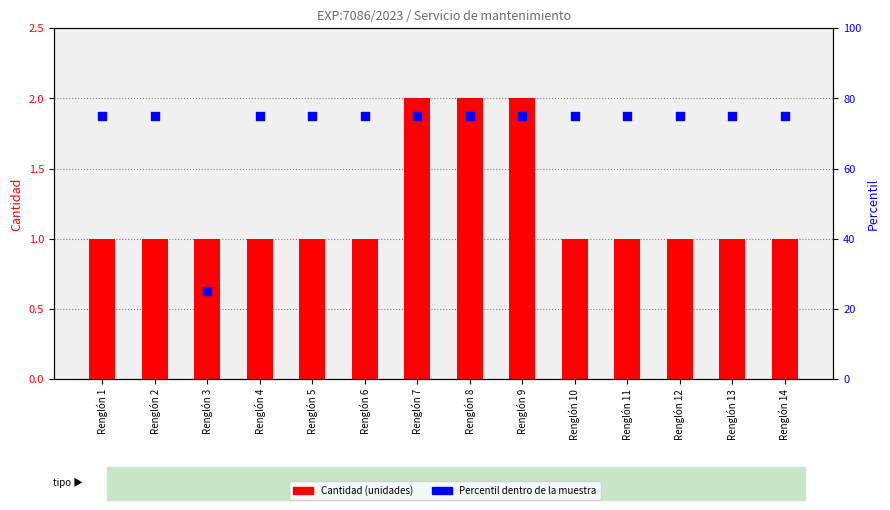

What are all the series names shown in the legend?

Cantidad (unidades), Percentil dentro de la muestra